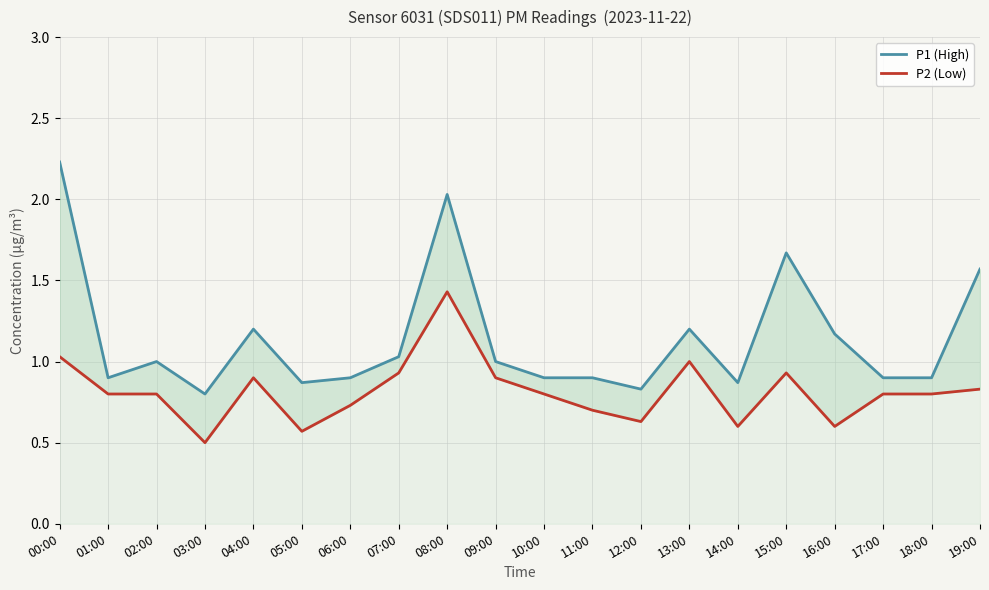

What is the value of the P2 (Low) point at the 7th from the left?

0.7